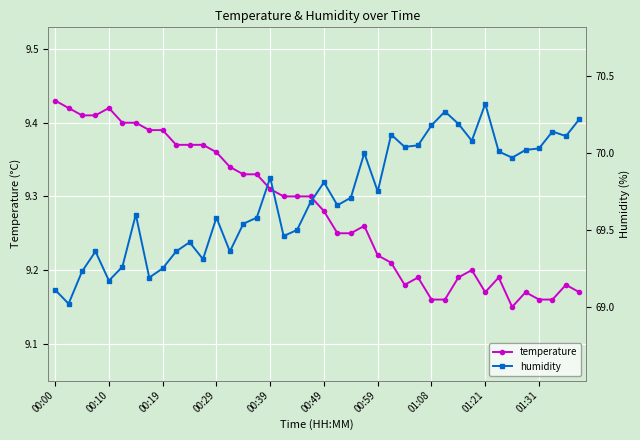

Count the temperature values in the range 9 to 10.

40